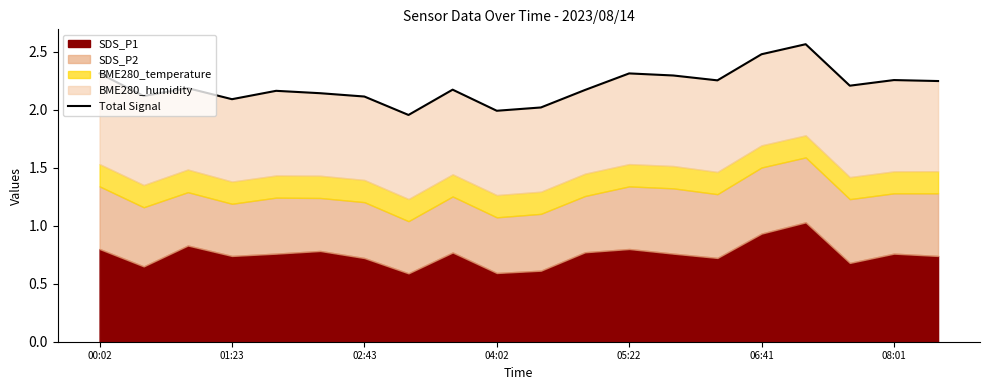

Reading left to right, transcribe all the data shown in this chart.

2.3	2.1	2.2	2.1	2.2	2.1	2.1	2.0	2.2	2.0	2.0	2.2	2.3	2.3	2.3	2.5	2.6	2.2	2.3	2.2